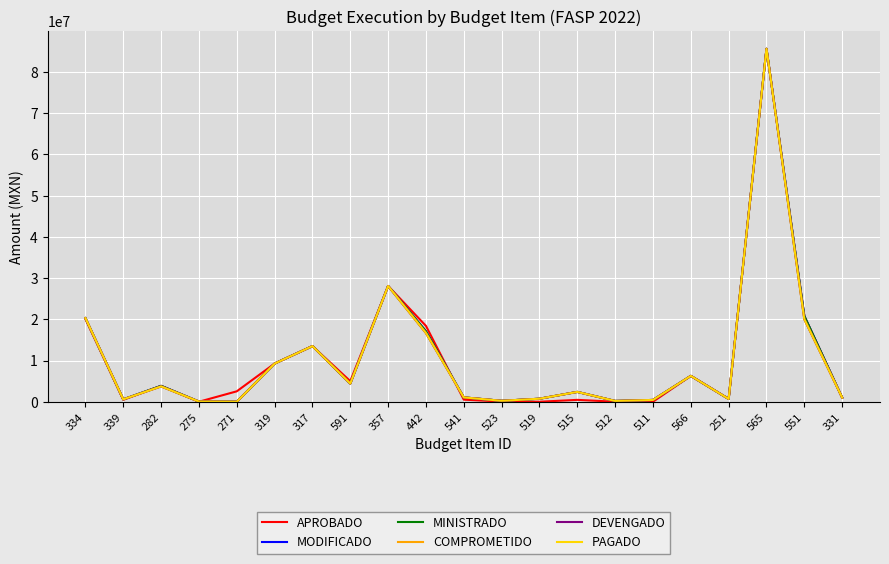

Reading left to right, transcribe all the data shown in this chart.

APROBADO: 334=20051000.0	339=469000.0	282=3851000.0	275=0.0	271=2528543.0	319=9267240.0	317=13500000.0	591=5000000.0	357=28090000.0	442=18400000.0	541=506800.0	523=39200.0	519=0.0	515=454000.0	512=0.0	511=0.0	566=6270000.0	251=700000.0	565=85640000.0	551=20800000.0	331=1000000.0
MODIFICADO: 334=20288933.0	339=585000.0	282=3851000.0	275=48720.0	271=7279.6	319=9267240.0	317=13500000.0	591=4413000.6	357=28090000.0	442=17104735.6	541=1055276.6	523=225894.6	519=730325.6	515=2386406.8	512=189544.0	511=436998.1	566=6270000.0	251=676428.5	565=85640000.0	551=20800000.0	331=1000000.0
MINISTRADO: 334=20288933.0	339=585000.0	282=3851000.0	275=48720.0	271=7279.6	319=9267240.0	317=13500000.0	591=4413000.6	357=28090000.0	442=17104735.6	541=1055276.6	523=225894.6	519=730325.6	515=2386406.8	512=189544.0	511=436998.1	566=6270000.0	251=676428.5	565=85640000.0	551=20800000.0	331=1000000.0
COMPROMETIDO: 334=20288933.0	339=585000.0	282=3718736.1	275=48024.0	271=0.0	319=9255640.3	317=13499999.8	591=4412932.8	357=28077756.7	442=16675635.6	541=1051930.0	523=224380.5	519=729975.2	515=2382095.1	512=189335.2	511=435302.8	566=6269939.2	251=676428.5	565=85635812.1	551=20027305.8	331=991800.0
DEVENGADO: 334=20288933.0	339=585000.0	282=3718736.1	275=48024.0	271=0.0	319=9255640.3	317=13499999.8	591=4412932.8	357=28077756.7	442=16675635.6	541=1051930.0	523=224380.5	519=729975.2	515=2382095.1	512=189335.2	511=435302.8	566=6269939.2	251=676428.5	565=85635812.1	551=20027305.8	331=991800.0
PAGADO: 334=20288933.0	339=585000.0	282=3718736.1	275=48024.0	271=0.0	319=9255640.3	317=13499999.8	591=4412932.8	357=28077756.7	442=16675635.6	541=1051930.0	523=224380.5	519=729975.2	515=2382095.1	512=189335.2	511=435302.8	566=6269939.2	251=676428.5	565=85635812.1	551=20027305.8	331=991800.0